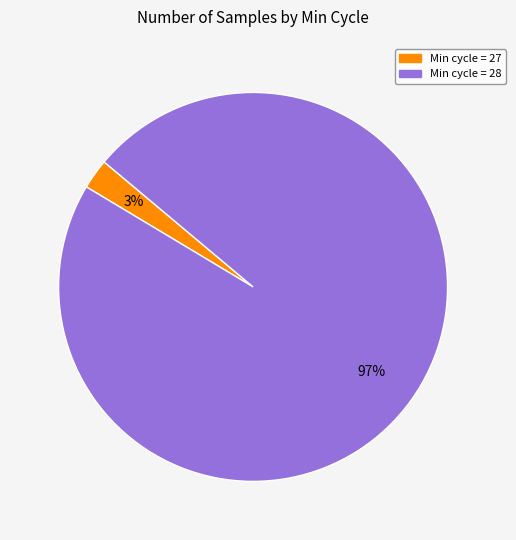

Is there any slice that represents more than half of the pie?

Yes